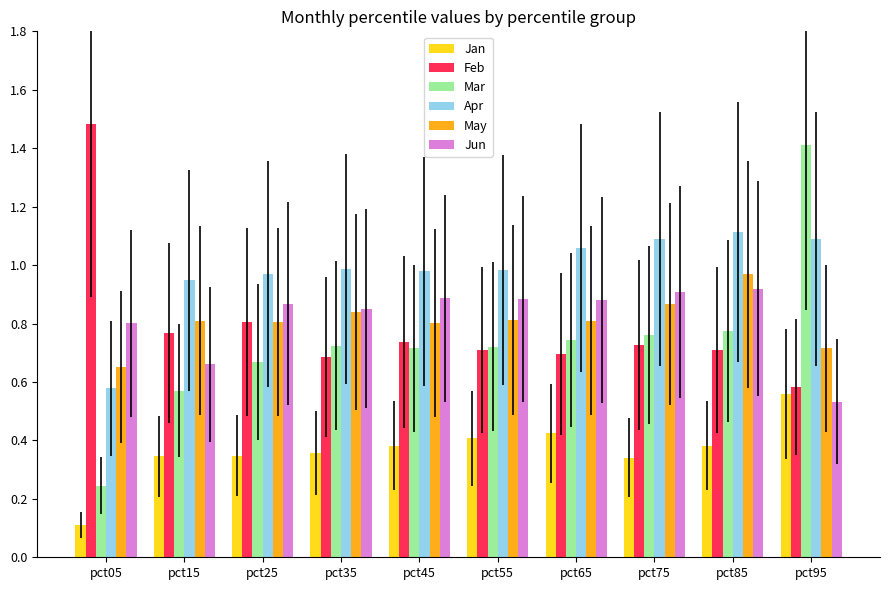

What is the sum of all Mar values?

7.3